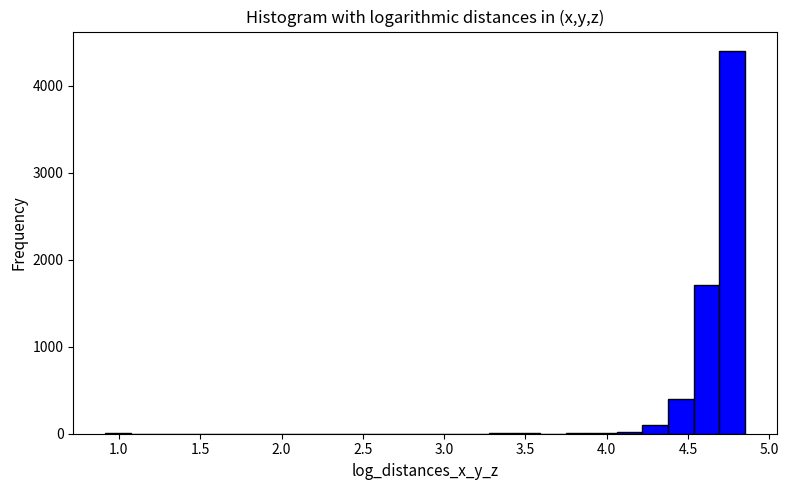

Read against the x-axis, roughly where is the centre of the tallest bar?

4.75